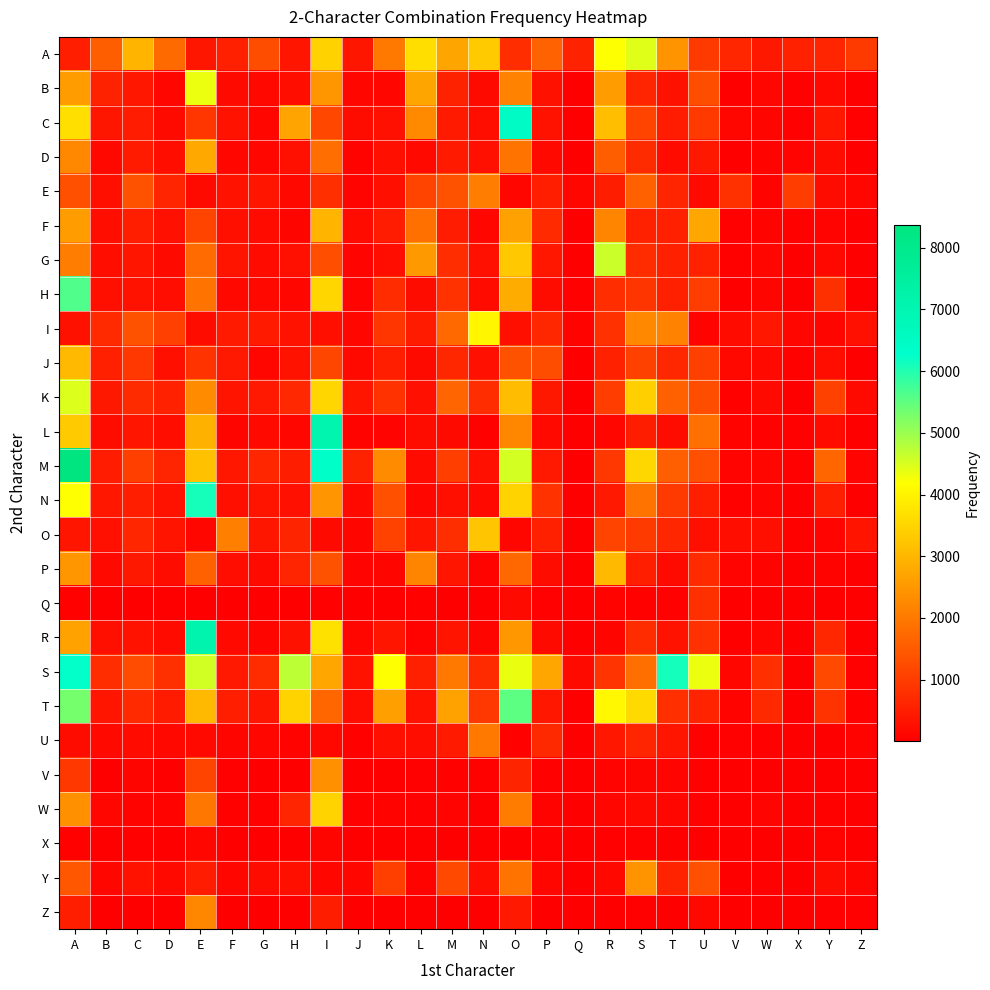

Reading left to right, extract all data points from this chart.

A: A=532	B=1556	C=2990	D=1751	E=391	F=545	G=1279	H=367	I=3465	J=380	K=2011	L=3653	M=2719	N=3327	O=759	P=1627	Q=580	R=4200	S=4432	T=2423	U=978	V=652	W=420	X=565	Y=636	Z=966
B: A=2594	B=584	C=401	D=126	E=4339	F=194	G=163	H=254	I=2477	J=128	K=123	L=2724	M=586	N=183	O=2173	P=301	Q=11	R=2568	S=632	T=305	U=1288	V=29	W=126	X=36	Y=178	Z=25
C: A=3669	B=377	C=484	D=195	E=916	F=337	G=144	H=2700	I=1182	J=214	K=289	L=2289	M=444	N=250	O=6477	P=344	Q=24	R=3135	S=1131	T=486	U=953	V=135	W=112	X=38	Y=398	Z=35
D: A=2244	B=150	C=472	D=260	E=2773	F=139	G=117	H=287	I=1830	J=70	K=266	L=179	M=457	N=292	O=1906	P=177	Q=8	R=1557	S=726	T=206	U=426	V=31	W=67	X=99	Y=215	Z=25
E: A=1337	B=276	C=1360	D=623	E=189	F=315	G=370	H=149	I=786	J=84	K=273	L=1144	M=1359	N=2073	O=117	P=511	Q=140	R=497	S=1596	T=630	U=188	V=833	W=81	X=1025	Y=228	Z=123
F: A=2577	B=256	C=535	D=282	E=1133	F=264	G=200	H=107	I=2984	J=202	K=476	L=1859	M=490	N=131	O=2653	P=709	Q=7	R=2186	S=573	T=553	U=2757	V=38	W=67	X=52	Y=97	Z=7
G: A=2063	B=258	C=363	D=192	E=1774	F=355	G=199	H=284	I=1297	J=85	K=237	L=2521	M=764	N=293	O=3287	P=403	Q=22	R=4625	S=743	T=546	U=557	V=63	W=141	X=30	Y=163	Z=24
H: A=5610	B=275	C=324	D=236	E=1927	F=164	G=161	H=125	I=3517	J=97	K=745	L=229	M=849	N=204	O=2833	P=216	Q=38	R=754	S=898	T=545	U=1026	V=28	W=100	X=12	Y=806	Z=18
I: A=309	B=715	C=1367	D=1068	E=219	F=458	G=450	H=315	I=278	J=124	K=912	L=471	M=1744	N=4053	O=277	P=667	Q=82	R=827	S=2243	T=2164	U=76	V=205	W=394	X=125	Y=101	Z=295
J: A=3042	B=549	C=921	D=273	E=866	F=433	G=132	H=320	I=1162	J=177	K=514	L=194	M=664	N=279	O=1367	P=1290	Q=14	R=567	S=1083	T=657	U=1052	V=156	W=173	X=59	Y=253	Z=22
K: A=4473	B=417	C=729	D=565	E=2294	F=360	G=436	H=679	I=3528	J=369	K=849	L=289	M=1677	N=755	O=3106	P=418	Q=5	R=1019	S=3412	T=1589	U=1290	V=54	W=196	X=13	Y=1082	Z=184
L: A=3342	B=216	C=374	D=251	E=2915	F=104	G=171	H=146	I=7068	J=72	K=86	L=220	M=188	N=51	O=2227	P=169	Q=14	R=119	S=493	T=225	U=1863	V=73	W=49	X=35	Y=205	Z=19
M: A=8371	B=476	C=1051	D=632	E=3177	F=400	G=649	H=501	I=6339	J=584	K=2311	L=199	M=1036	N=289	O=4530	P=428	Q=18	R=924	S=3533	T=1585	U=1311	V=85	W=118	X=44	Y=1696	Z=97
N: A=4191	B=405	C=510	D=334	E=6088	F=265	G=356	H=286	I=2462	J=179	K=1340	L=147	M=271	N=178	O=3472	P=848	Q=11	R=430	S=1927	T=969	U=535	V=53	W=85	X=27	Y=519	Z=27
O: A=375	B=280	C=641	D=345	E=124	F=2115	G=383	H=613	I=196	J=104	K=1104	L=363	M=774	N=3246	O=145	P=556	Q=3	R=1134	S=973	T=651	U=276	V=249	W=268	X=60	Y=85	Z=347
P: A=2480	B=170	C=413	D=218	E=1612	F=241	G=186	H=629	I=1369	J=89	K=106	L=2187	M=363	N=79	O=1730	P=224	Q=17	R=3074	S=527	T=189	U=705	V=92	W=72	X=28	Y=79	Z=13
Q: A=51	B=31	C=29	D=11	E=27	F=14	G=6	H=11	I=37	J=6	K=7	L=55	M=26	N=10	O=197	P=35	Q=16	R=81	S=64	T=34	U=816	V=10	W=22	X=4	Y=6	Z=12
R: A=2674	B=274	C=344	D=207	E=7128	F=167	G=114	H=311	I=3707	J=125	K=370	L=71	M=355	N=100	O=2493	P=181	Q=13	R=109	S=752	T=316	U=824	V=29	W=124	X=20	Y=660	Z=23
S: A=6254	B=762	C=1274	D=818	E=4550	F=440	G=745	H=4741	I=2753	J=324	K=4186	L=545	M=2003	N=724	O=4359	P=2746	Q=187	R=882	S=1840	T=6100	U=4338	V=138	W=790	X=13	Y=1195	Z=37
T: A=5298	B=376	C=712	D=461	E=3044	F=526	G=393	H=3471	I=1700	J=233	K=2638	L=333	M=2676	N=929	O=5512	P=395	Q=27	R=4083	S=3597	T=794	U=600	V=72	W=688	X=28	Y=854	Z=51
U: A=218	B=168	C=211	D=155	E=170	F=108	G=142	H=71	I=164	J=57	K=269	L=262	M=455	N=1999	O=56	P=691	Q=9	R=397	S=632	T=371	U=38	V=40	W=46	X=16	Y=33	Z=69
V: A=942	B=22	C=103	D=17	E=1140	F=42	G=33	H=19	I=2398	J=28	K=23	L=41	M=58	N=54	O=614	P=49	Q=6	R=94	S=106	T=92	U=34	V=17	W=20	X=4	Y=15	Z=2
W: A=2372	B=145	C=73	D=82	E=1952	F=66	G=60	H=633	I=3471	J=49	K=81	L=44	M=88	N=20	O=2045	P=81	Q=4	R=126	S=172	T=126	U=34	V=13	W=92	X=6	Y=65	Z=11
X: A=65	B=14	C=34	D=10	E=126	F=8	G=13	H=5	I=100	J=4	K=5	L=24	M=13	N=6	O=13	P=35	Q=1	R=38	S=38	T=31	U=12	V=4	W=9	X=9	Y=69	Z=1
Y: A=1428	B=139	C=322	D=176	E=481	F=143	G=219	H=265	I=131	J=133	K=1058	L=67	M=1214	N=260	O=1910	P=130	Q=3	R=160	S=2428	T=593	U=1310	V=15	W=39	X=5	Y=215	Z=101
Z: A=528	B=10	C=15	D=6	E=2233	F=8	G=9	H=32	I=502	J=7	K=16	L=12	M=23	N=17	O=433	P=10	Q=3	R=23	S=34	T=21	U=160	V=6	W=12	X=10	Y=39	Z=35